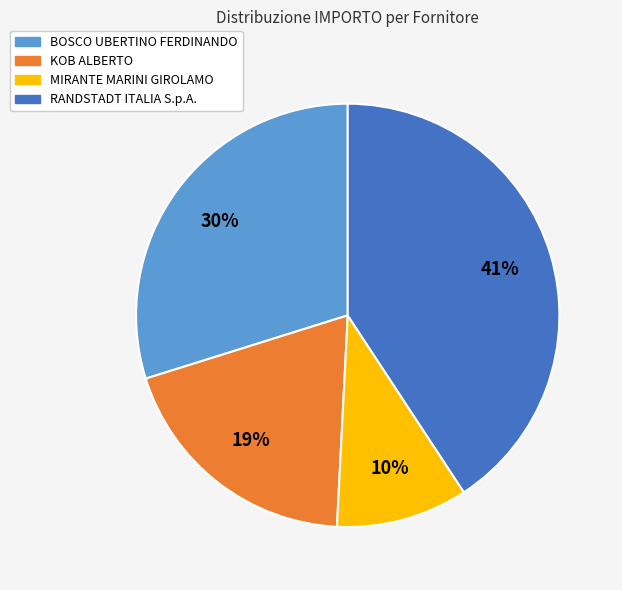

To the nearest percent, what is the difference between the largest and smallest slice percentages?

31%